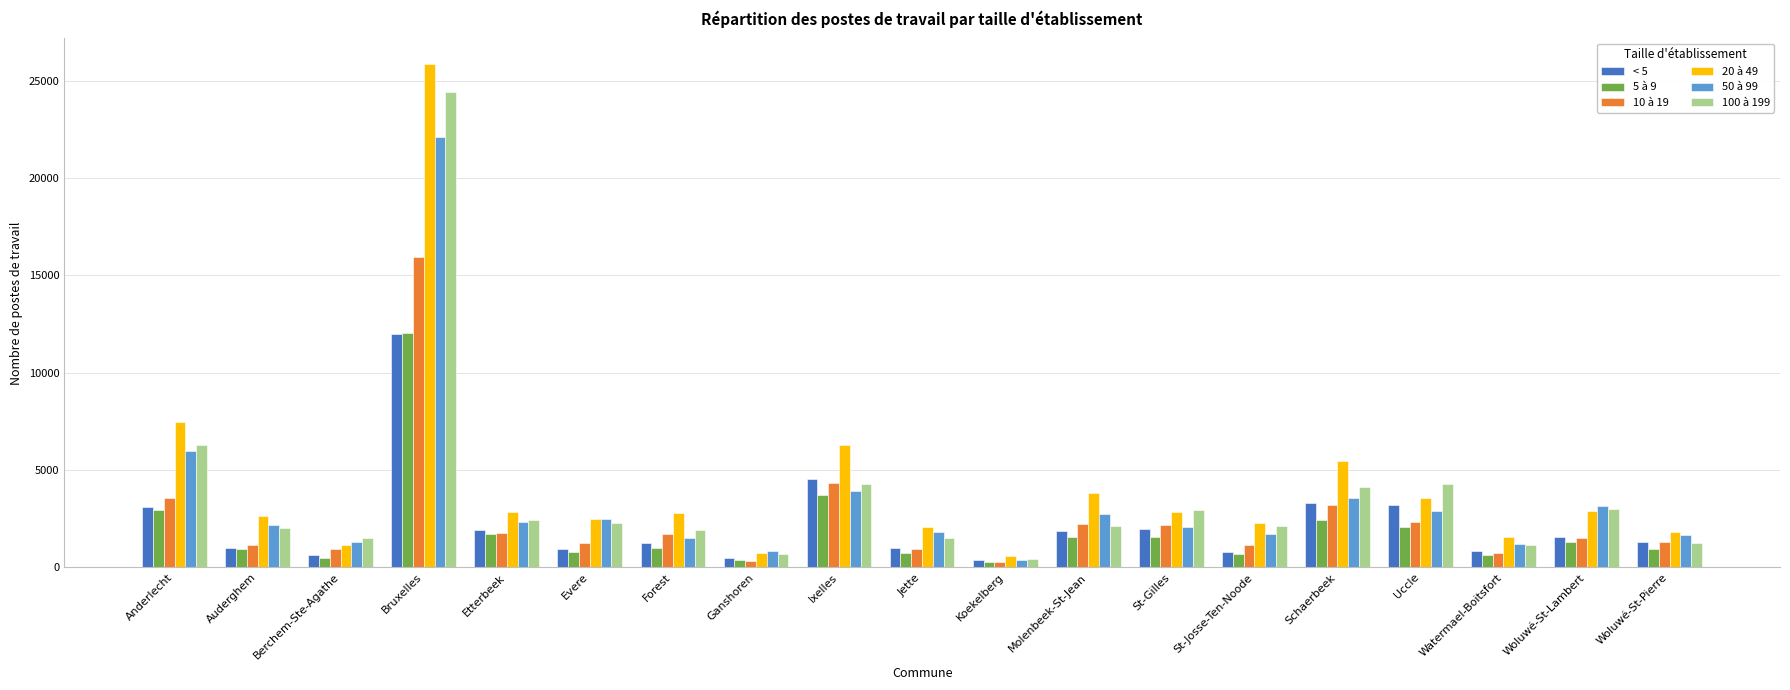

Which series has the widest spread of values?

20 à 49